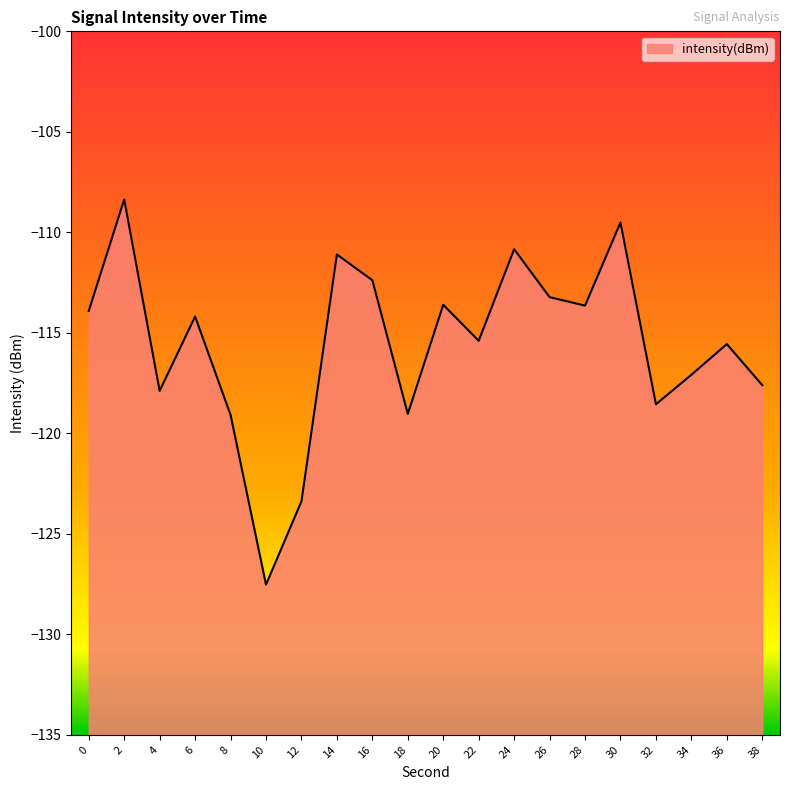

At which category does the data reach its first local peak?

2